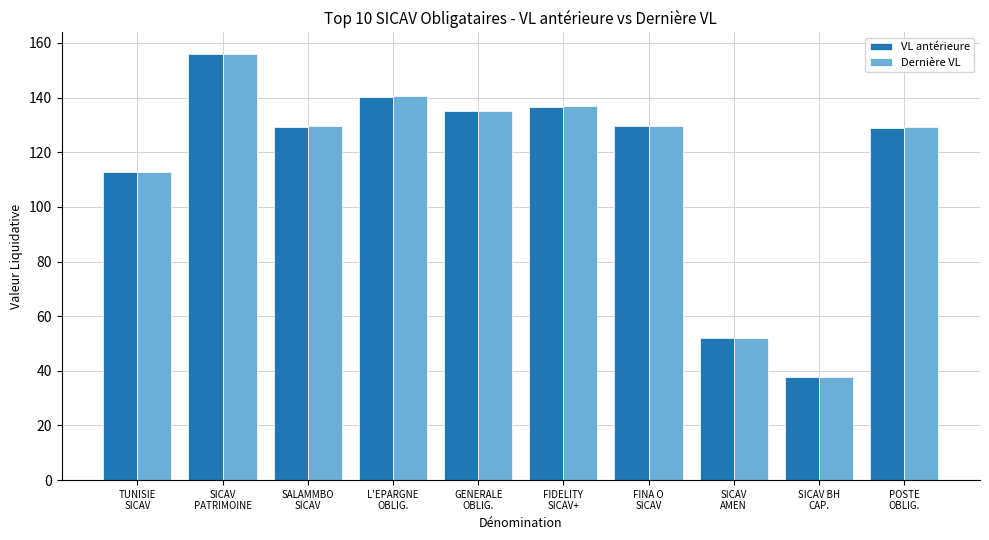

Is it true that Dernière VL equals 135.0 at GENERALE
OBLIG.?

True